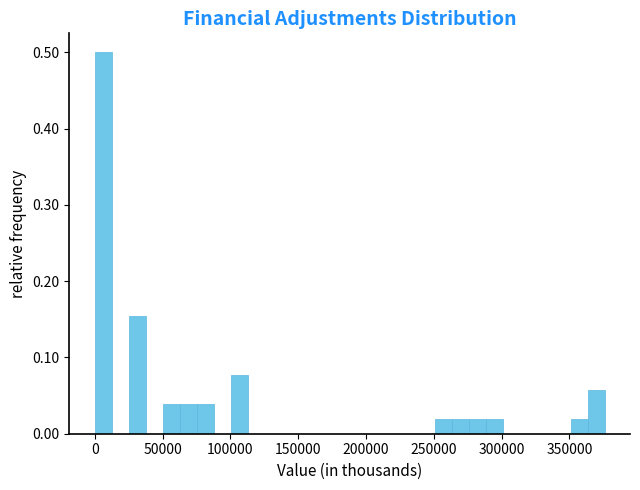

Around what value on the x-axis is the tallest bar? Give the approximate position of its centre, as read against the axis.

5000